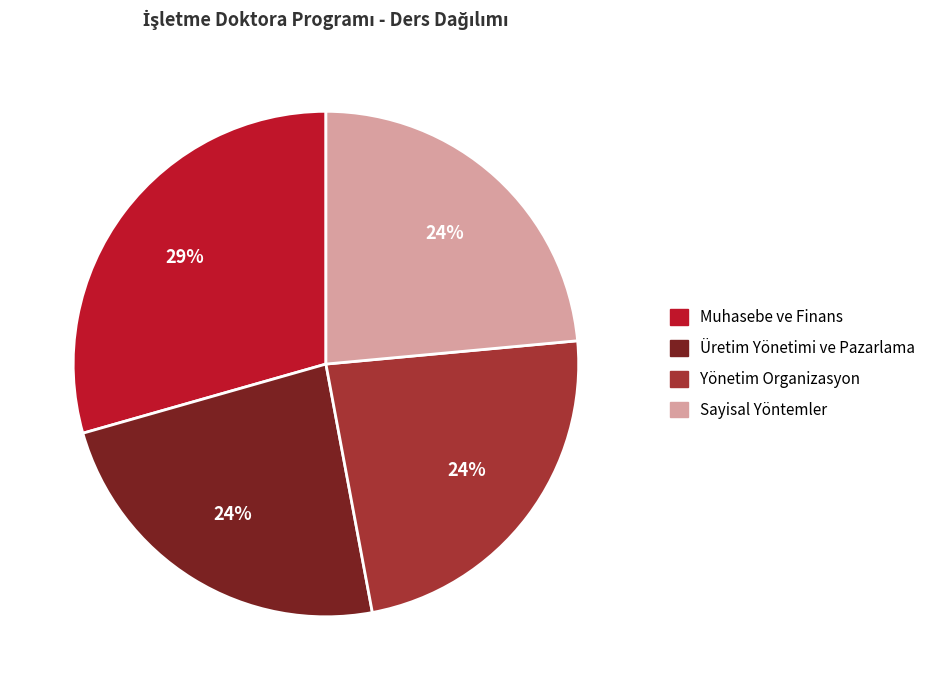

True or false: Muhasebe ve Finans accounts for 15% of the total.

False